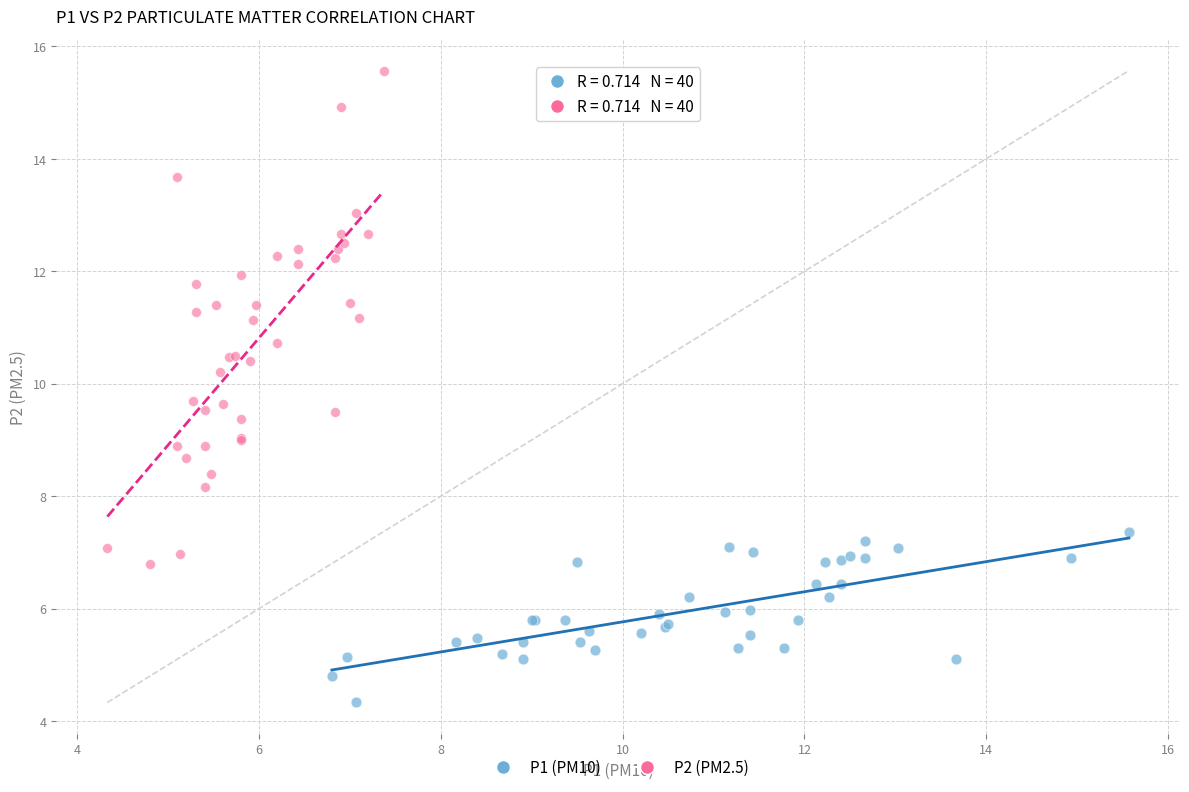

Which series reaches the minimum Y coordinate?

P1 (PM10)